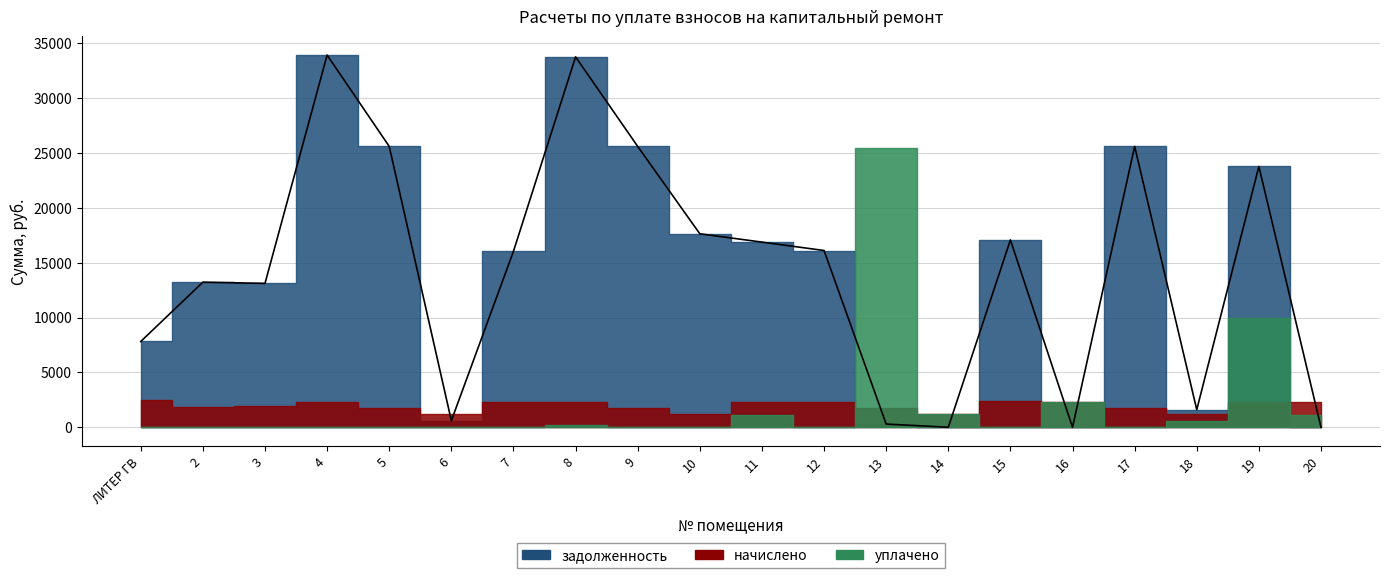

True or false: начислено and уплачено cross at least once.

True